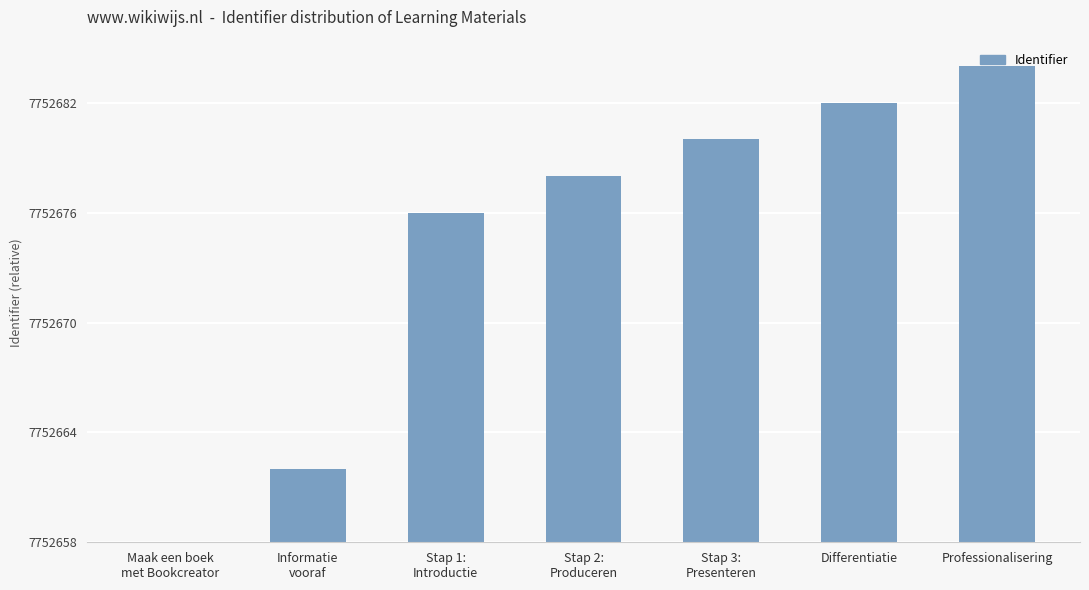

Rank the categories by value from lowest to highest.

Maak een boek
met Bookcreator, Informatie
vooraf, Stap 1:
Introductie, Stap 2:
Produceren, Stap 3:
Presenteren, Differentiatie, Professionalisering